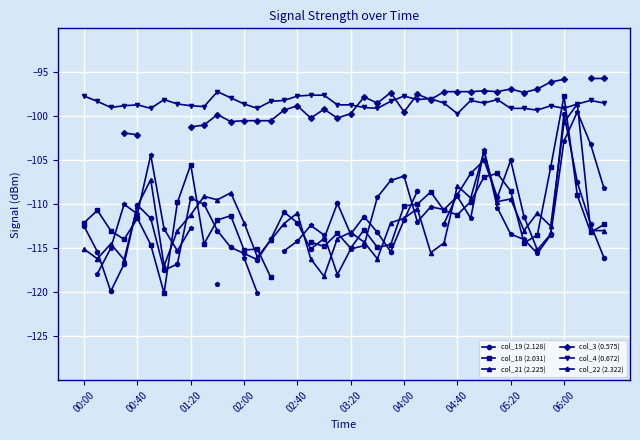

Which series has the largest range (max minus min)?

col_18 (2.031)